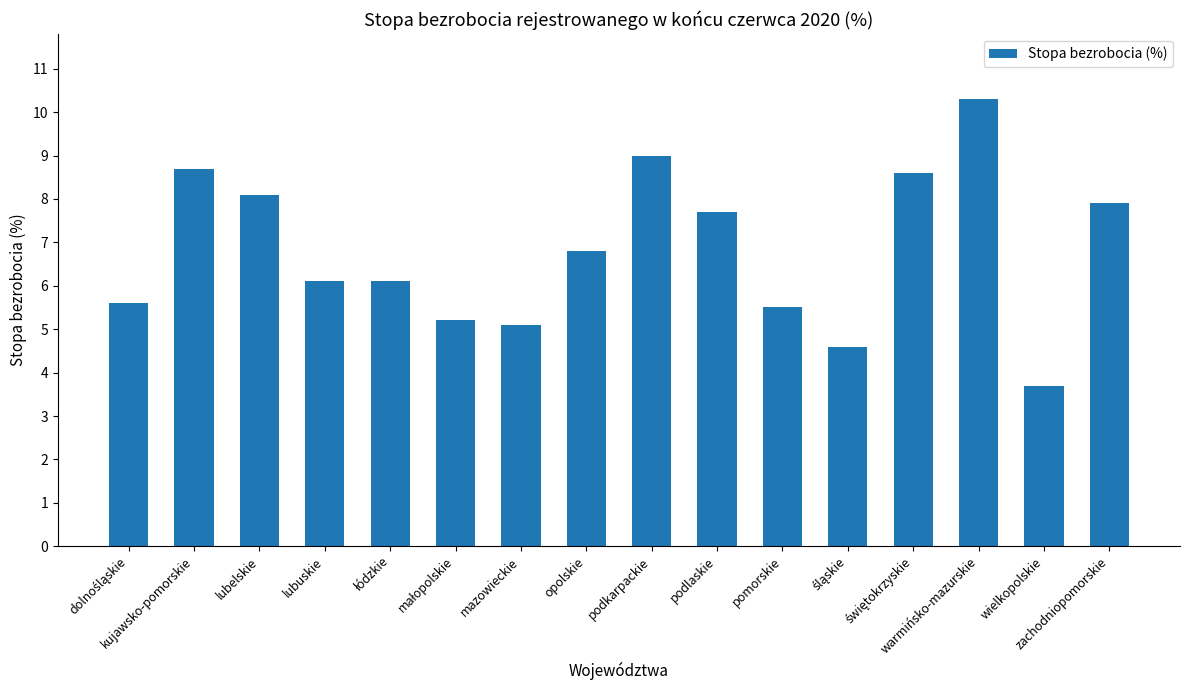

Approximately how many times larger is the value at warmińsko-mazurskie compared to podkarpackie?

1.1